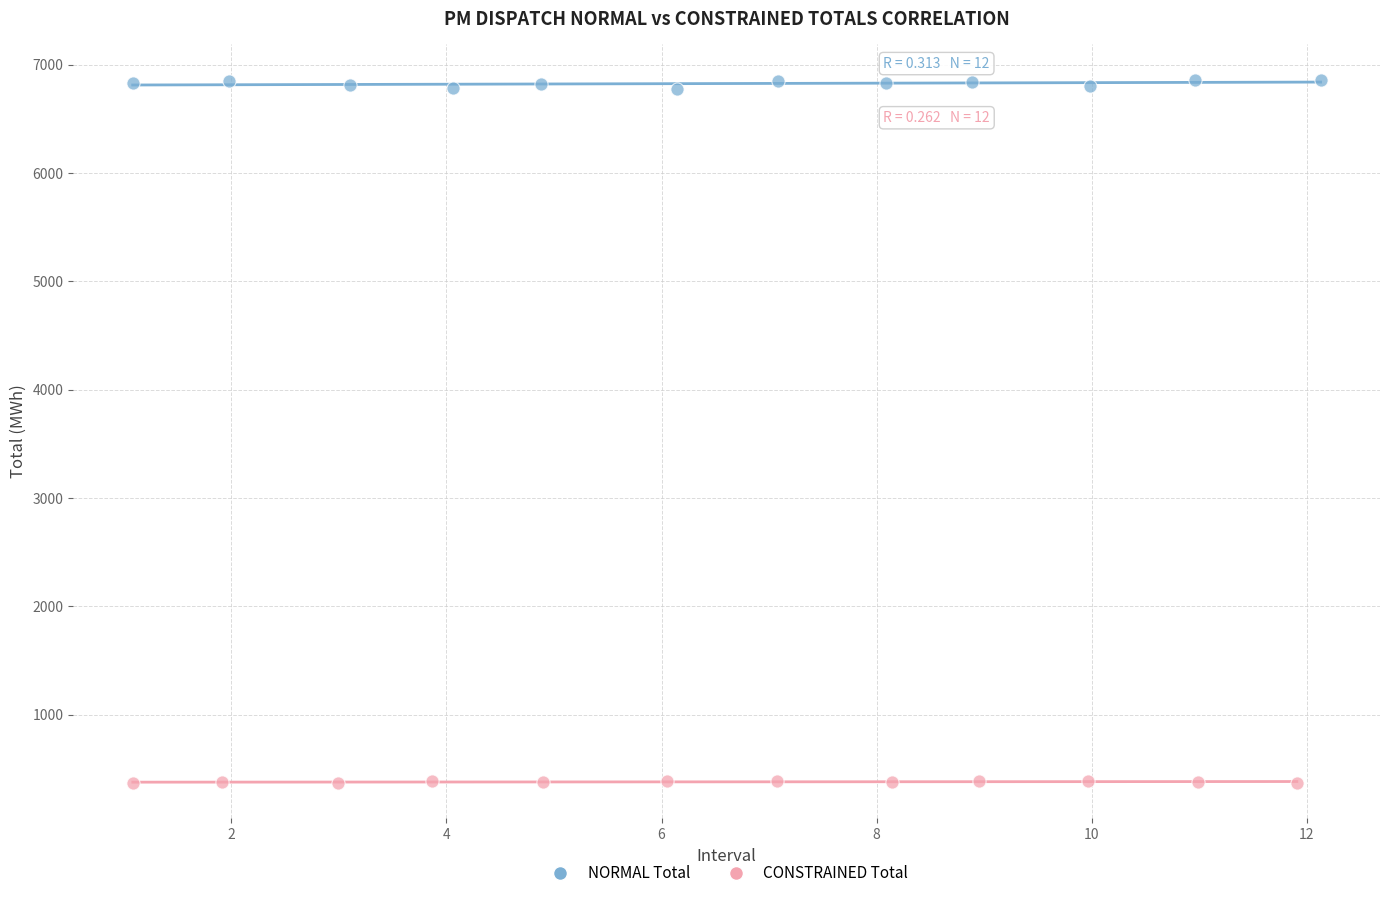

Which series has the widest spread of Y values?

NORMAL Total